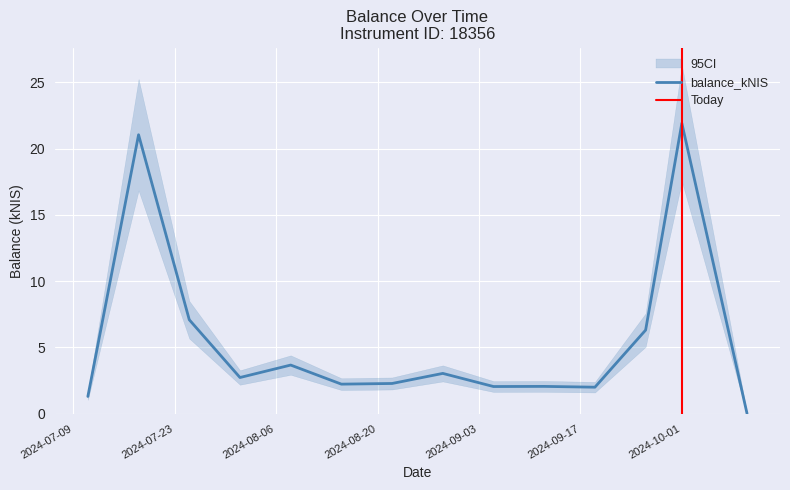

Reading left to right, what are all the values shown in this chart?

2024-07-11=1.3	2024-07-18=21.0	2024-07-25=7.1	2024-08-01=2.7	2024-08-08=3.7	2024-08-15=2.2	2024-08-22=2.3	2024-08-29=3.0	2024-09-05=2.0	2024-09-12=2.0	2024-09-19=2.0	2024-09-26=6.3	2024-10-01=21.9	2024-10-10=0.0